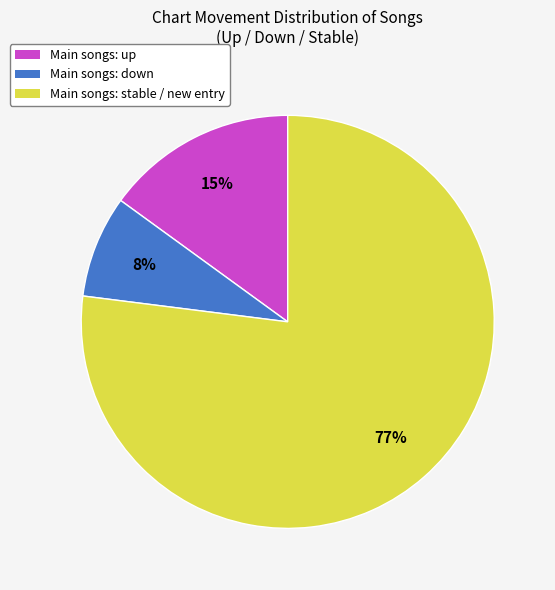

To the nearest percent, what is the difference between the largest and smallest slice percentages?

69%